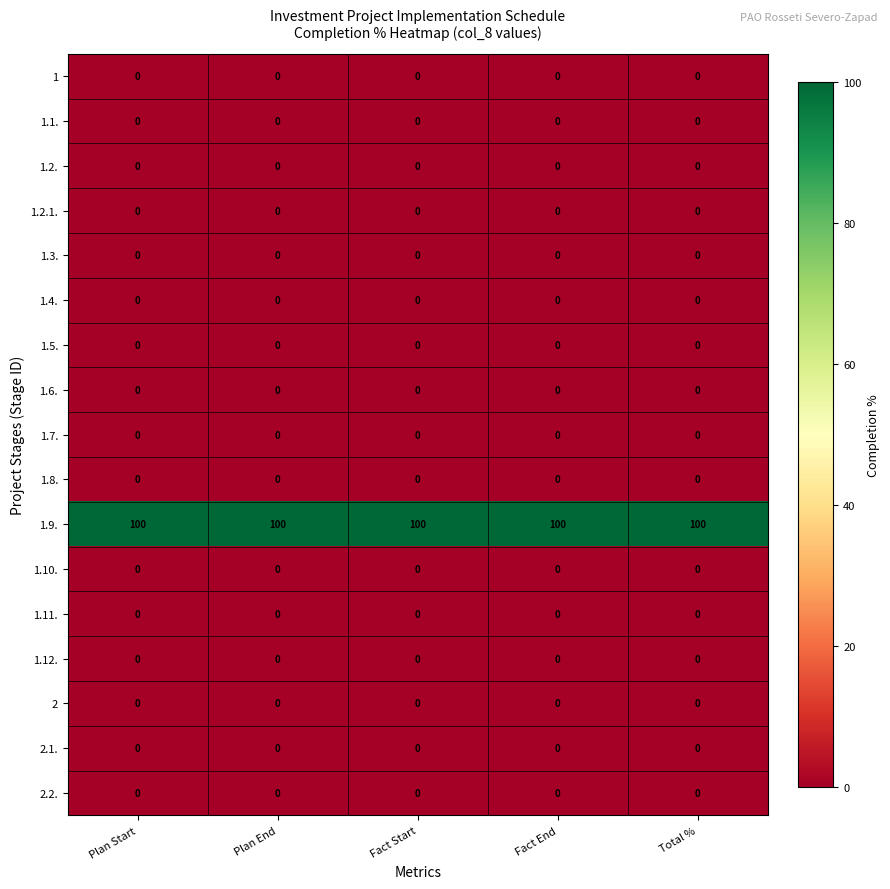

What is the total value across all series at Total %?

100